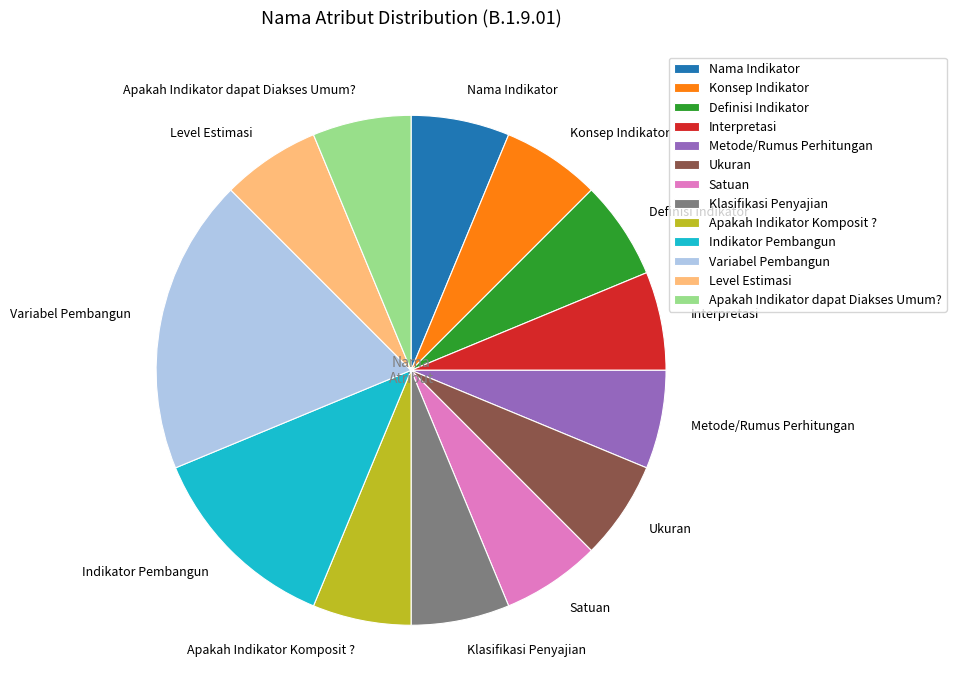

Which slice is the largest?

Variabel Pembangun